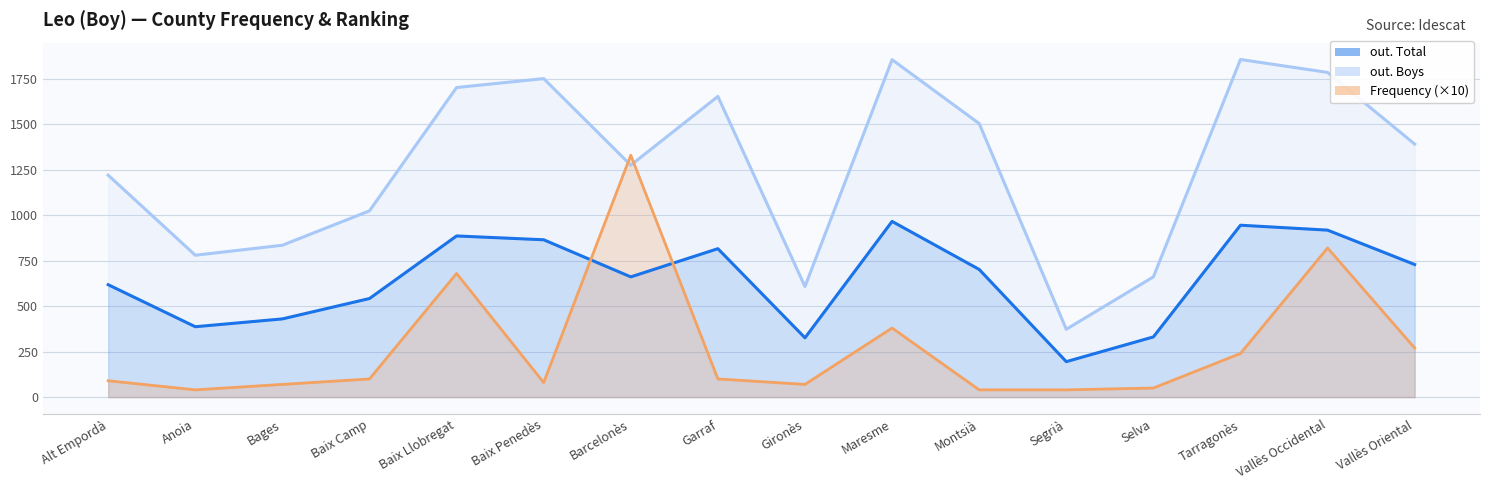

What is the label of the 1st point from the left?

Alt Empordà